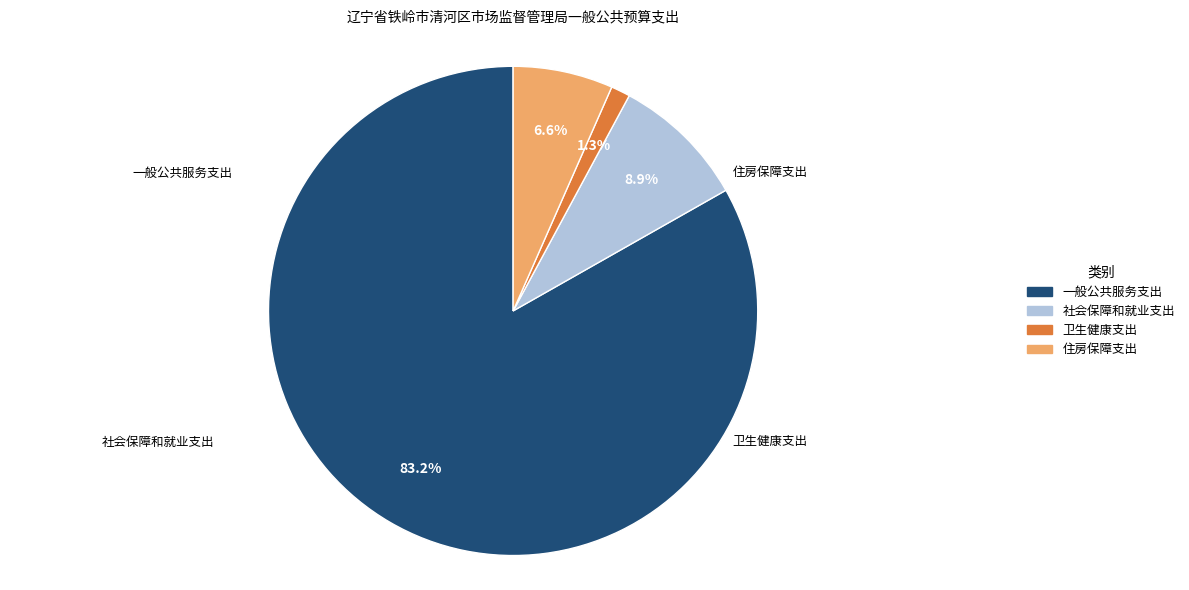

Do 卫生健康支出 and 社会保障和就业支出 together represent more than half of the pie?

No